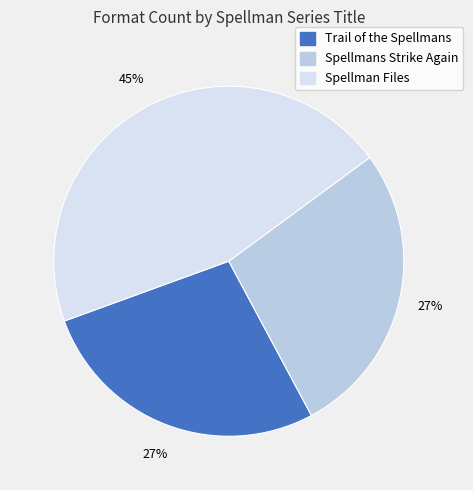

To the nearest percent, what is the difference between the Trail of the Spellmans and Spellmans Strike Again slice percentages?

0%